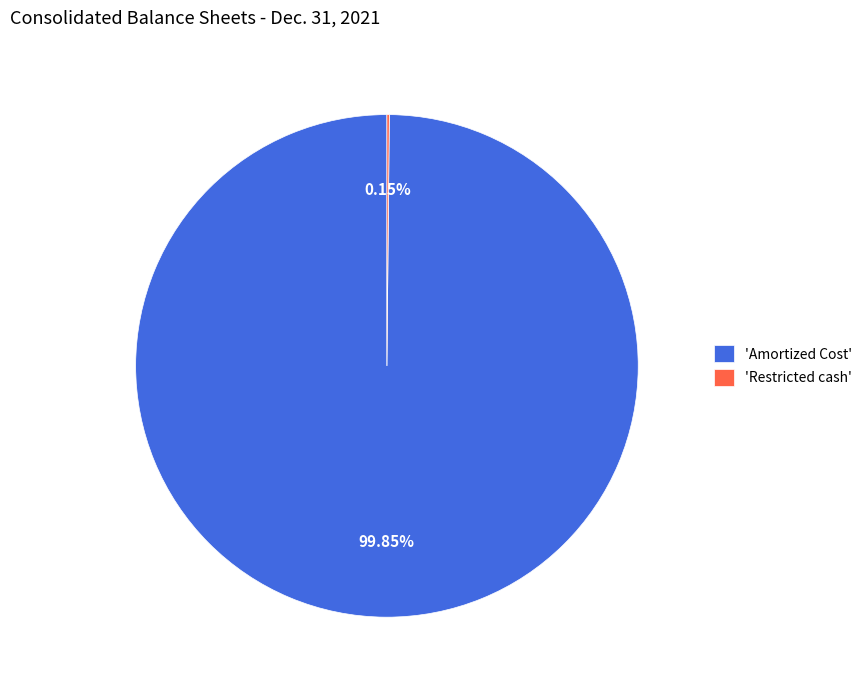

What is the largest slice in the pie chart?

'Amortized Cost'